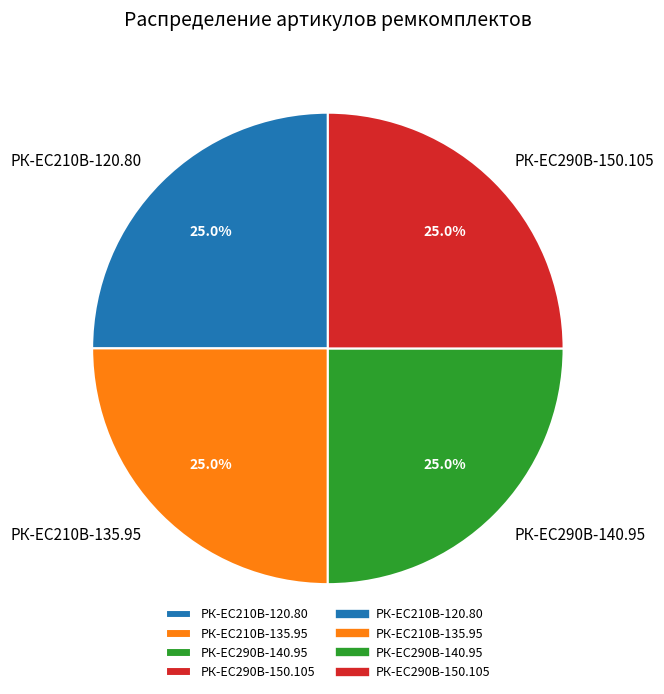

What percentage is NOT represented by РК-EC210В-120.80?

75.0%